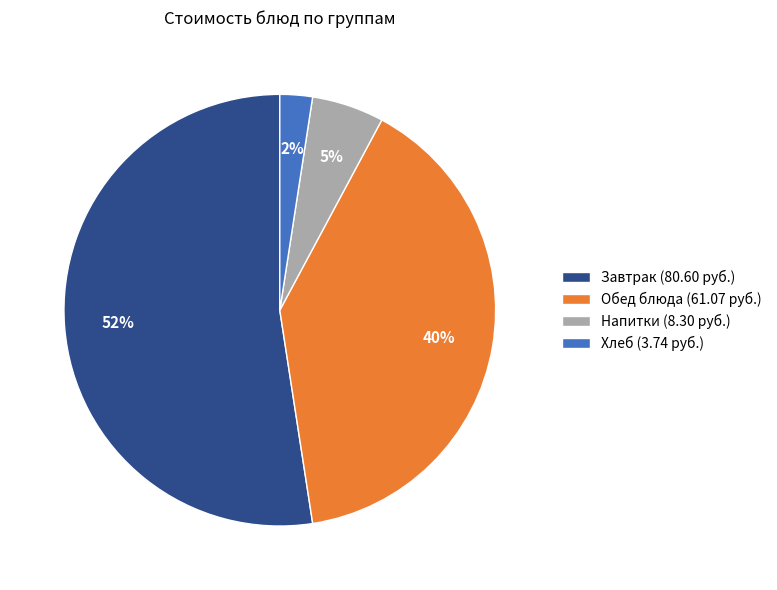

Is there any slice that represents more than half of the pie?

Yes